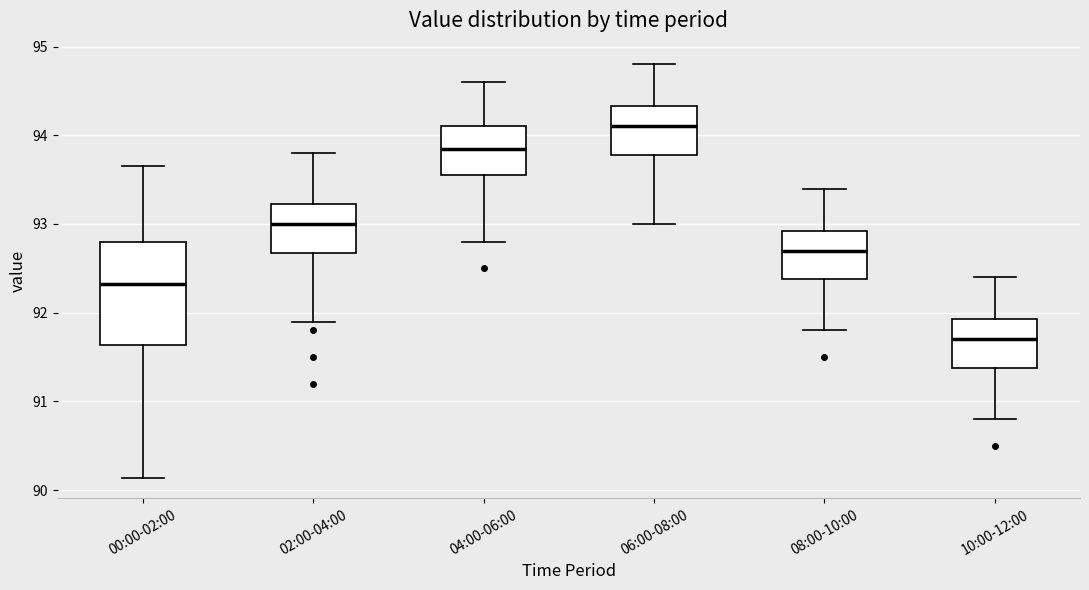

Where is the upper edge of the box for 02:00-04:00 on the y-axis? The values are not printed on the chart, so give them approximately, as read against the axis.

93.2